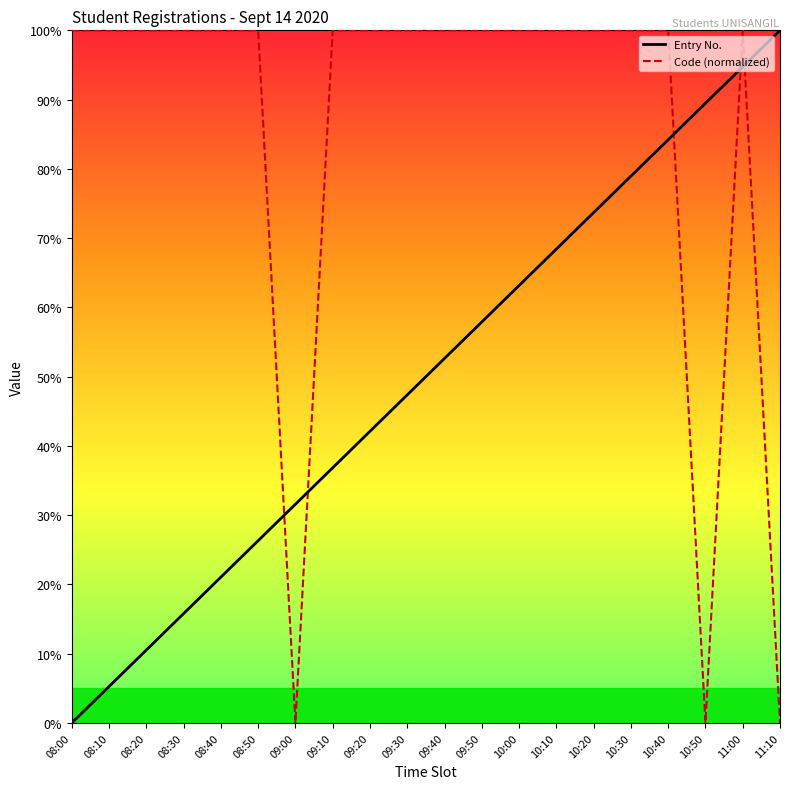

Is it true that Code (normalized) equals 100.0 at 10:30?

True